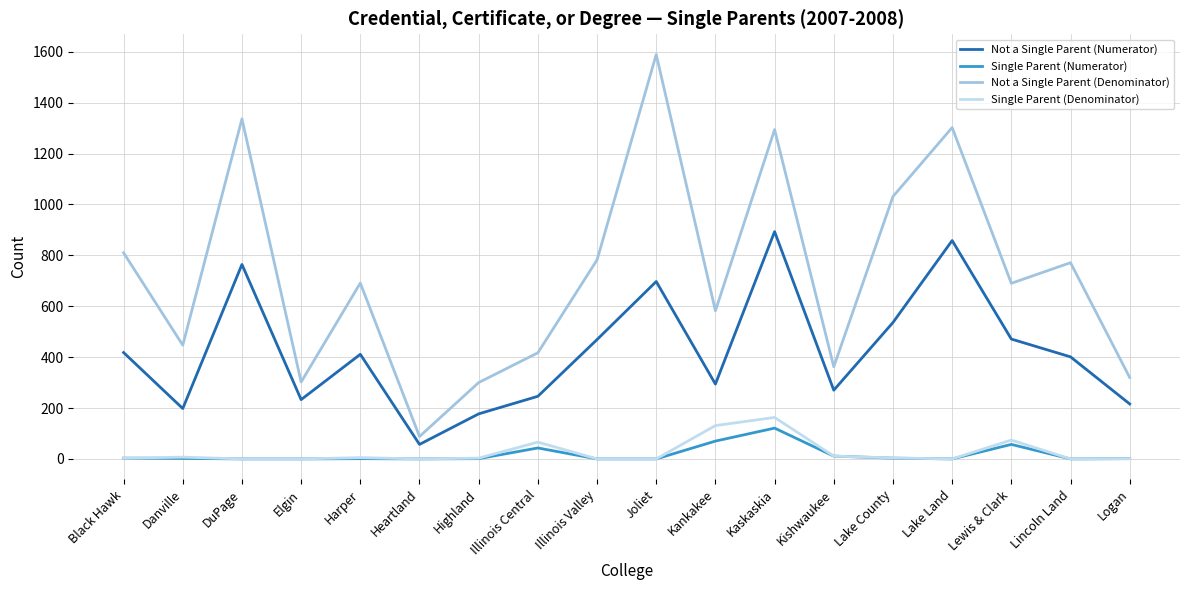

Between Elgin and Joliet, which series saw the biggest shift?

Not a Single Parent (Denominator)